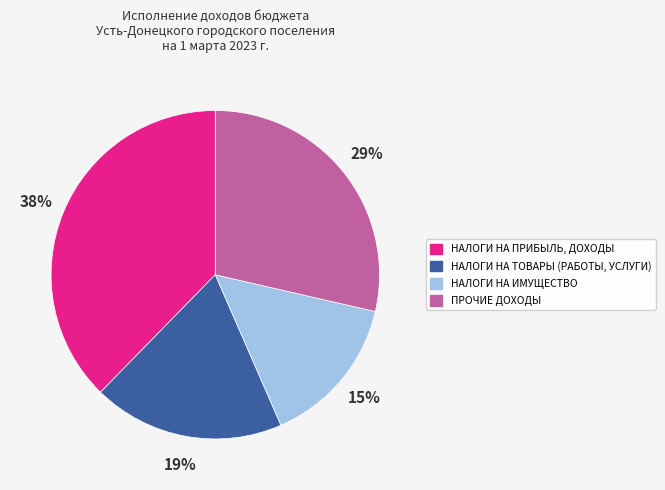

How many segments does this pie chart have?

4